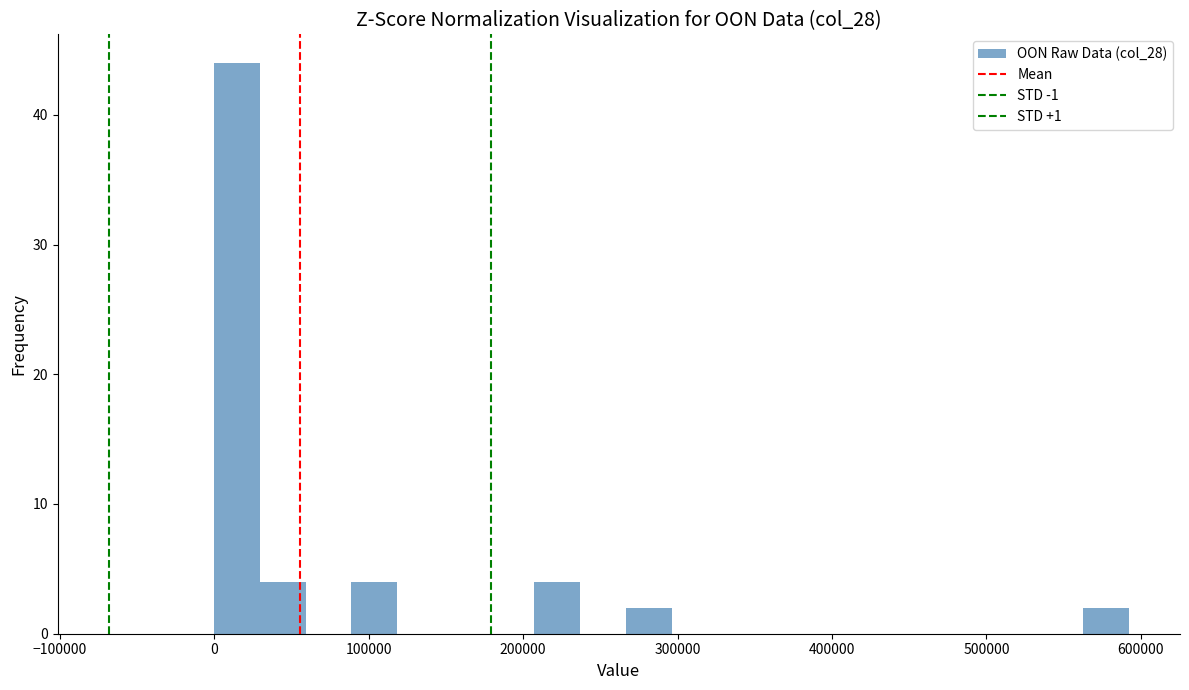

Read against the x-axis, roughly where is the centre of the tallest bar?

10000